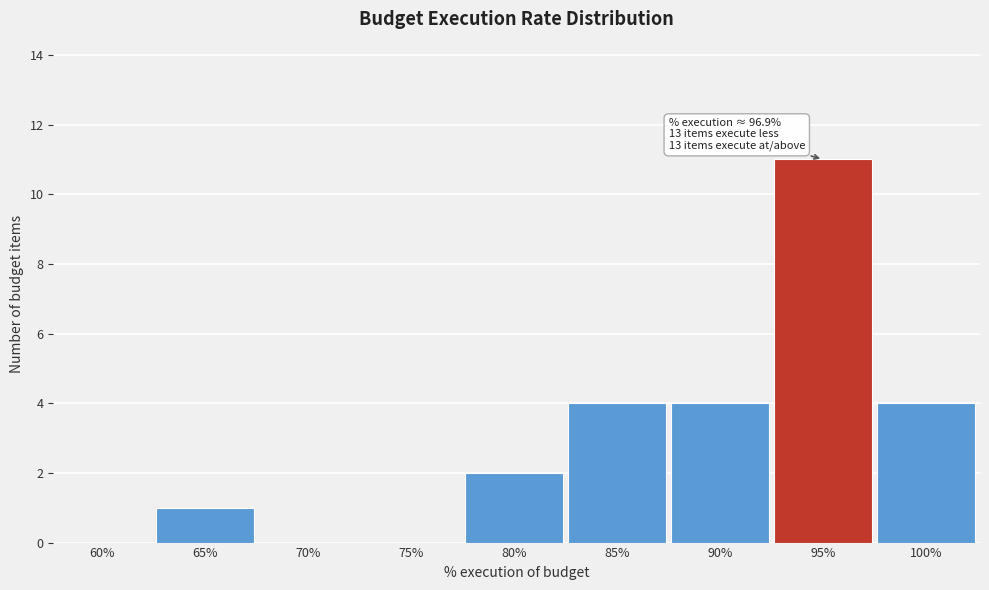

Reading right to left, transcribe all the data shown in this chart.

100%=4	95%=11	90%=4	85%=4	80%=2	75%=0	70%=0	65%=1	60%=0